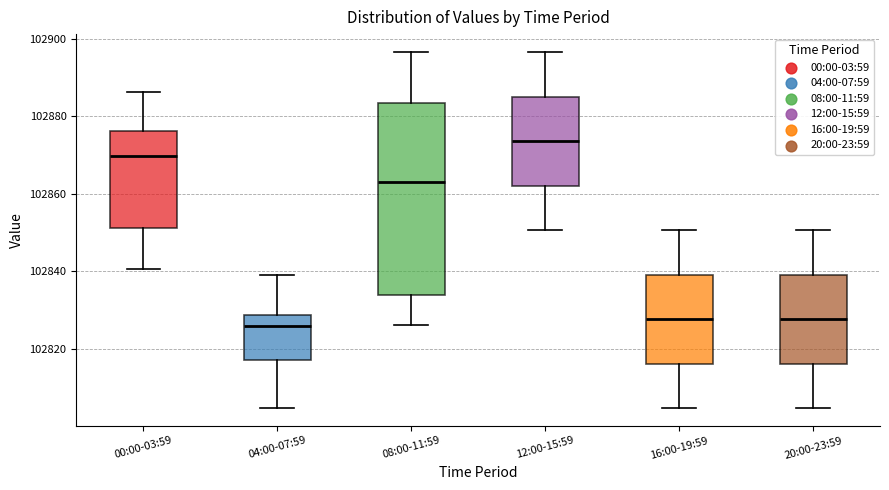

Reading left to right, read every box against the y-axis: the position of its median line, the range the box covers, and the ends of its whiskers. The values are not printed on the chart, so give them approximately, as read against the axis.

00:00-03:59: median 102870, box 102852 to 102876, whiskers 102840 to 102886
04:00-07:59: median 102826, box 102818 to 102828, whiskers 102804 to 102840
08:00-11:59: median 102862, box 102834 to 102884, whiskers 102826 to 102896
12:00-15:59: median 102874, box 102862 to 102884, whiskers 102850 to 102896
16:00-19:59: median 102828, box 102816 to 102838, whiskers 102804 to 102850
20:00-23:59: median 102828, box 102816 to 102838, whiskers 102804 to 102850